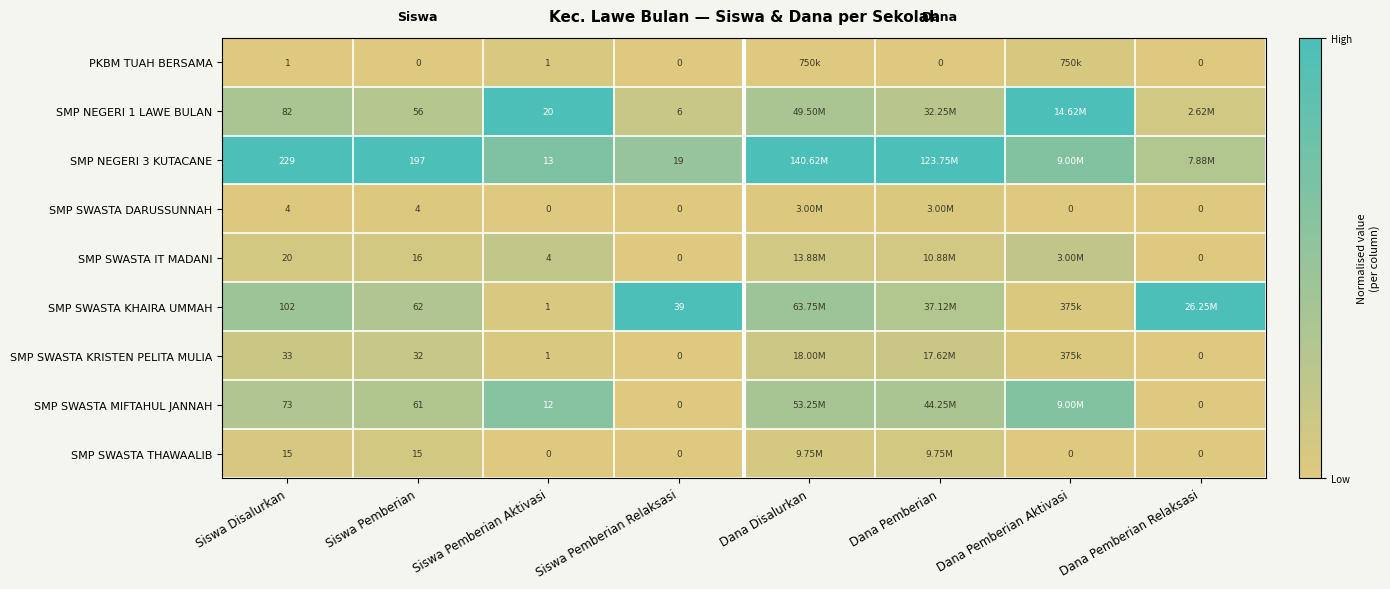

Which series has the largest total across all categories?

SMP NEGERI 3 KUTACANE